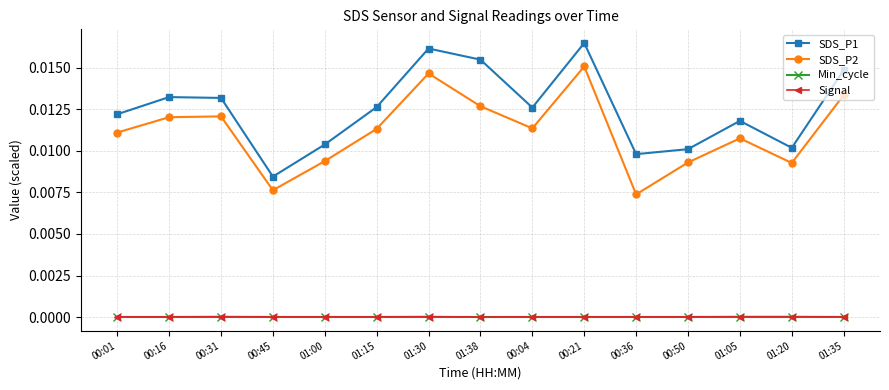

How many interior local peaks does the SDS_P1 series have?

4